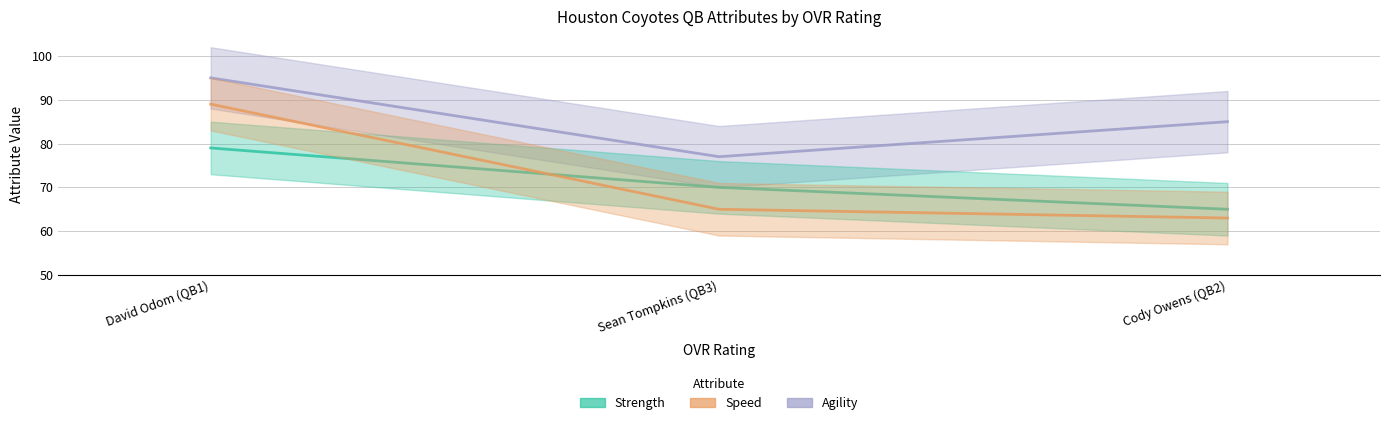

True or false: speed has a value of 63 at Cody Owens (QB2).

True